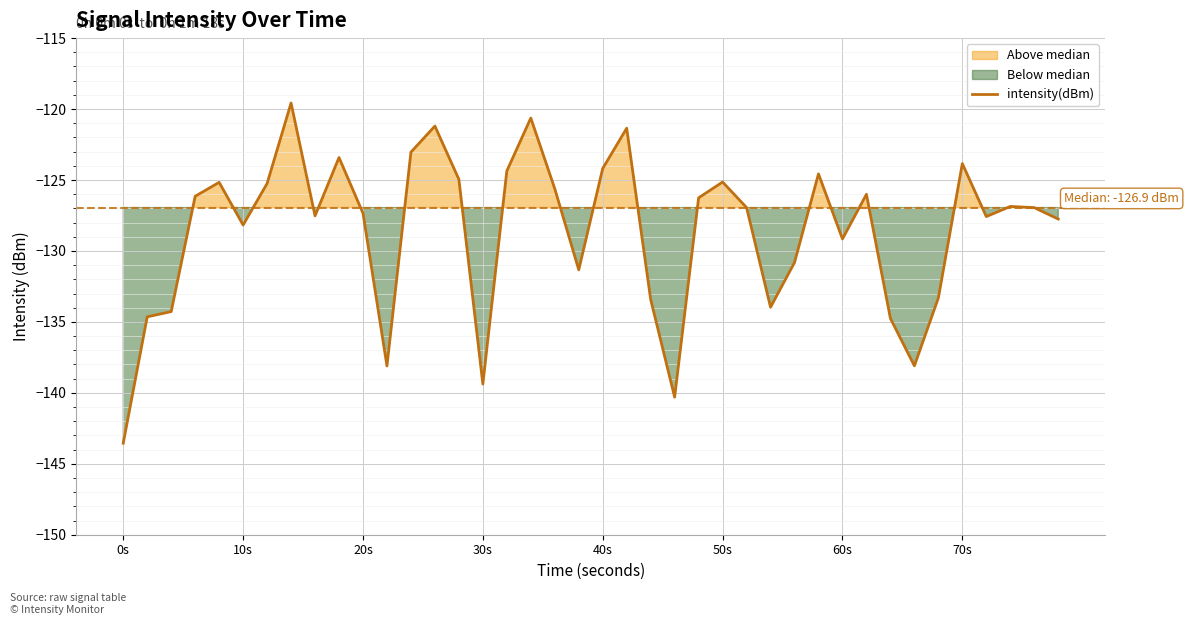

The intensity(dBm) series shows -190.7 at 40s. True or false?

False